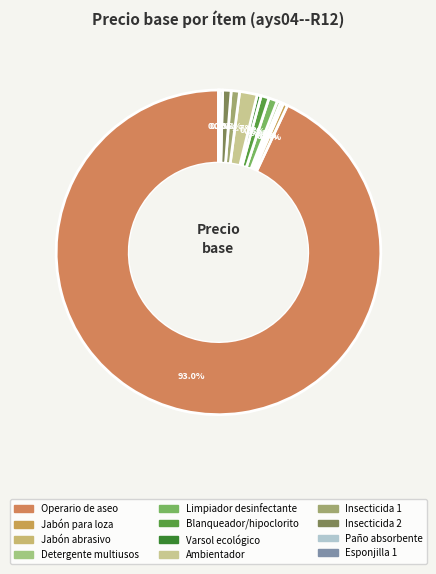

Is there a majority slice in this chart?

Yes